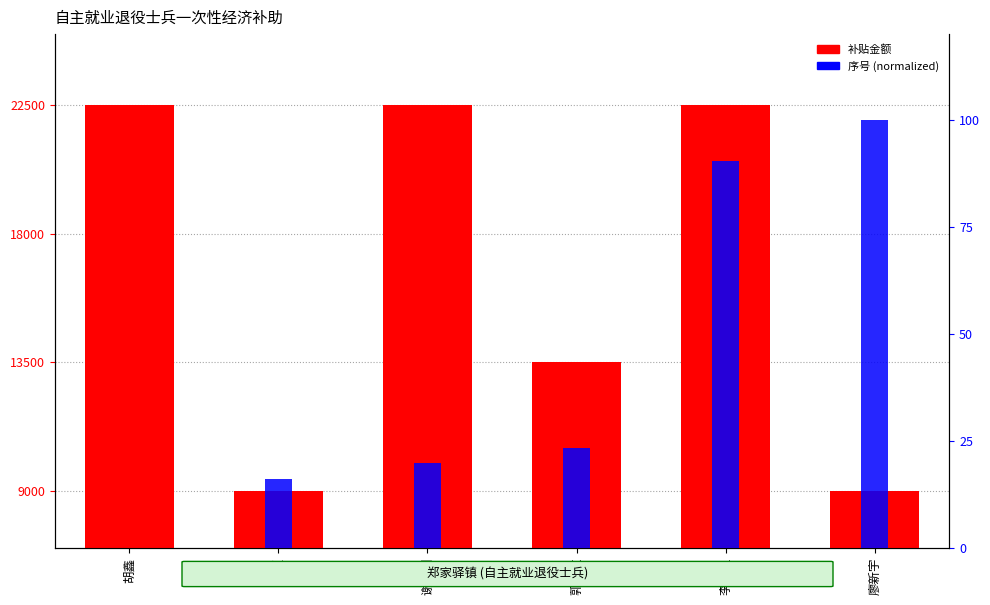

Which series changed the most between 李超 and 廖新宇?

序号 (normalized)